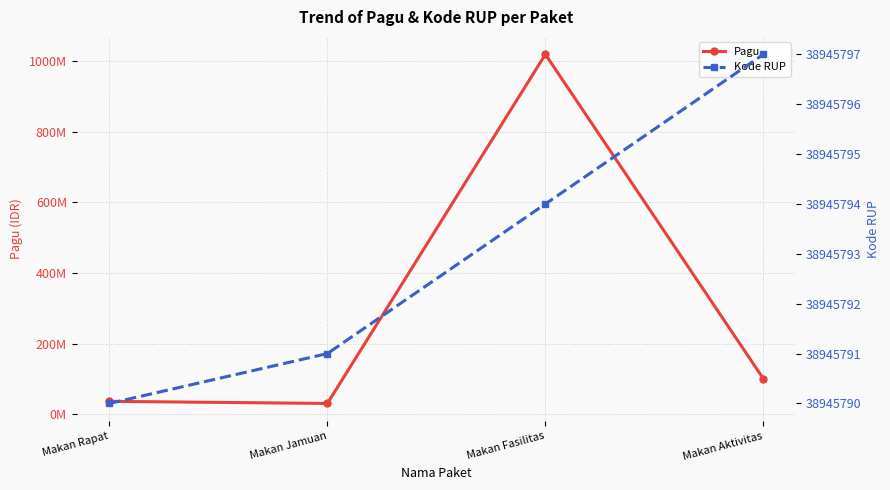

How many values in the Kode RUP series are below 38945794?

2